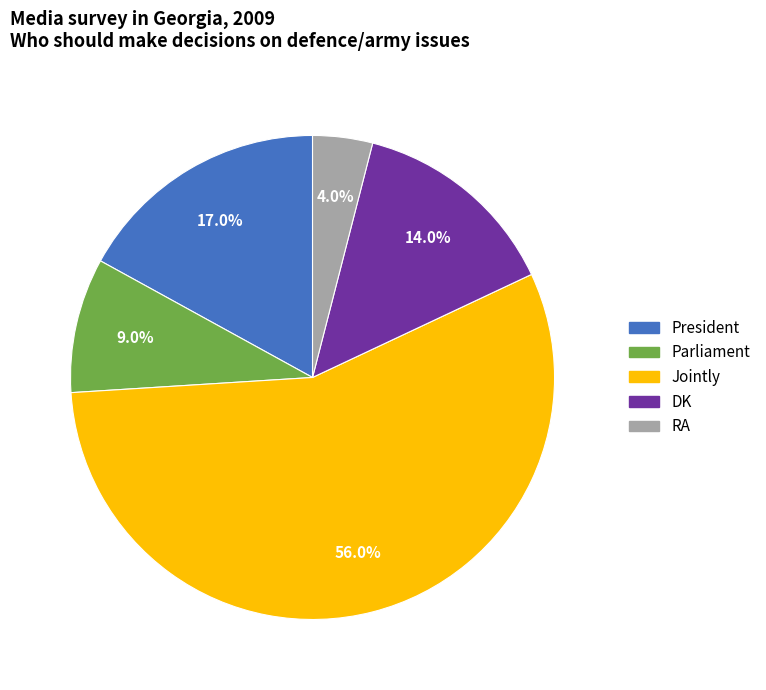

Does any single category account for the majority?

Yes